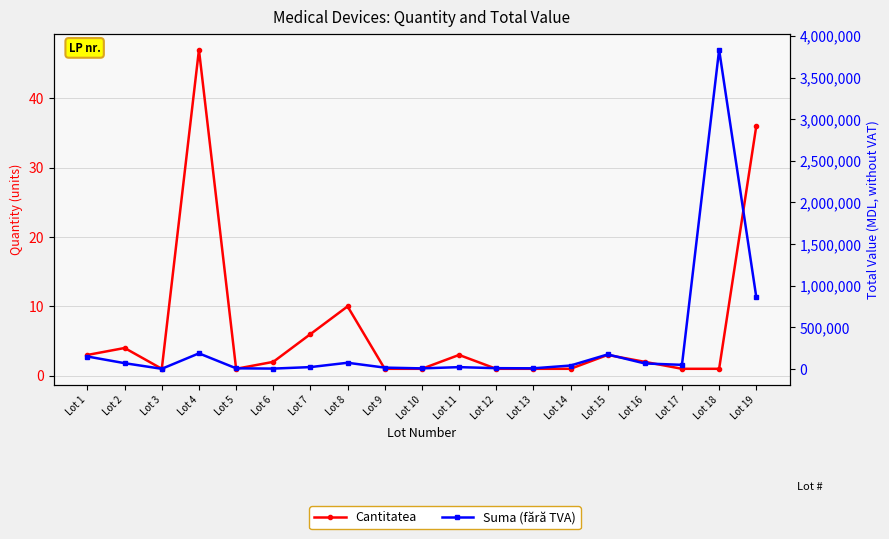

What is the difference between the highest and lowest values at Lot 12?

9999.0